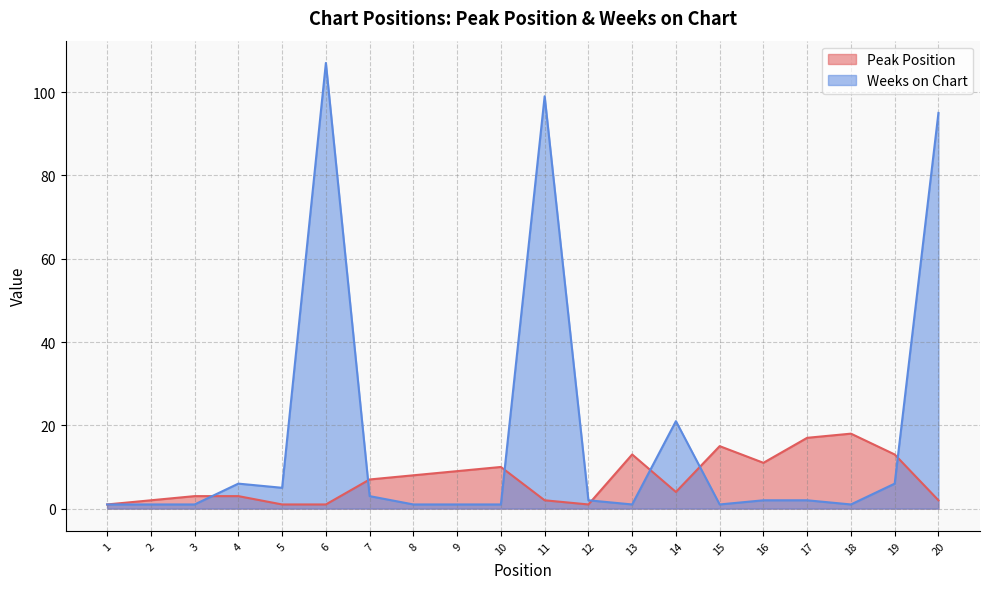

At which category is the sum across all series the highest?

6